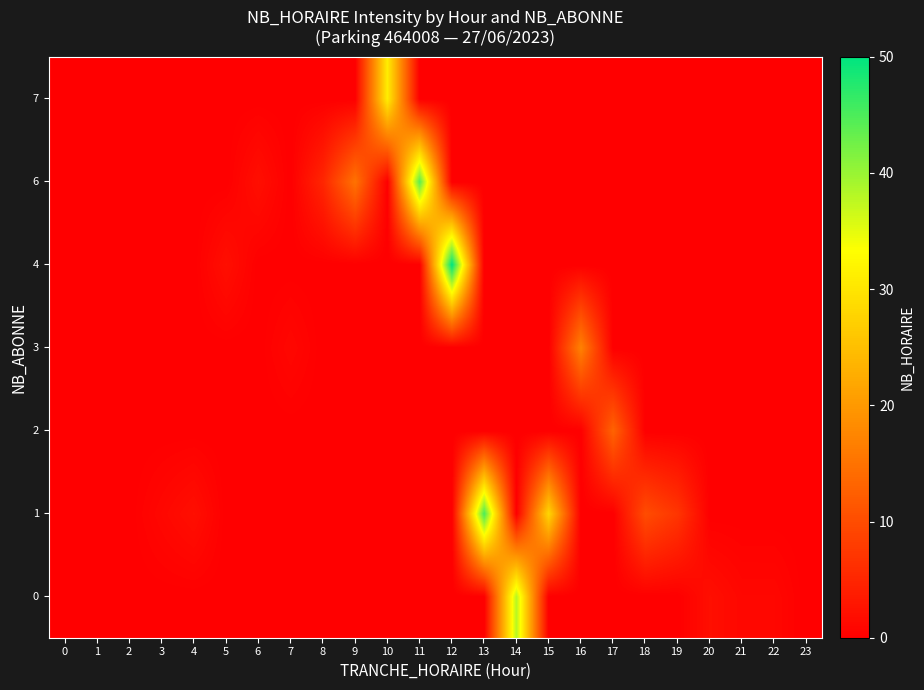

List the series in order of their peak value, highest first.

4, 1, 6, 0, 7, 3, 2